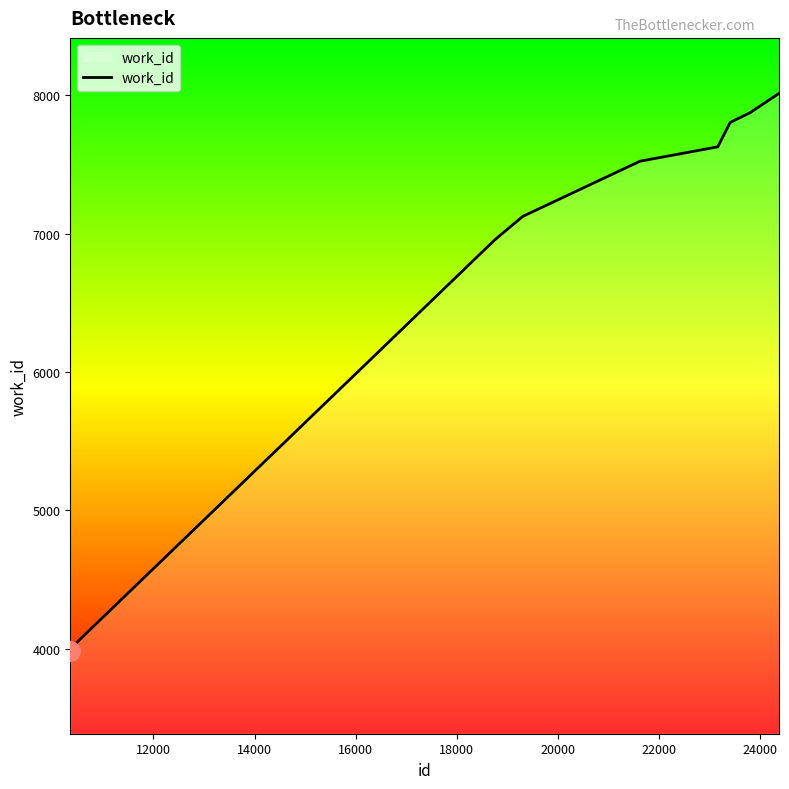

What is the greatest value displayed?

8012